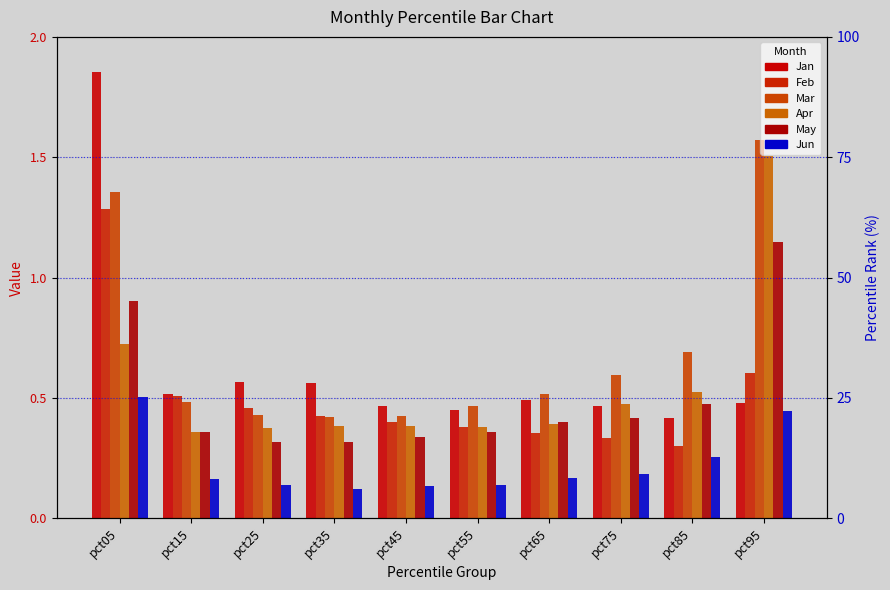

What is the smallest value displayed?

0.1